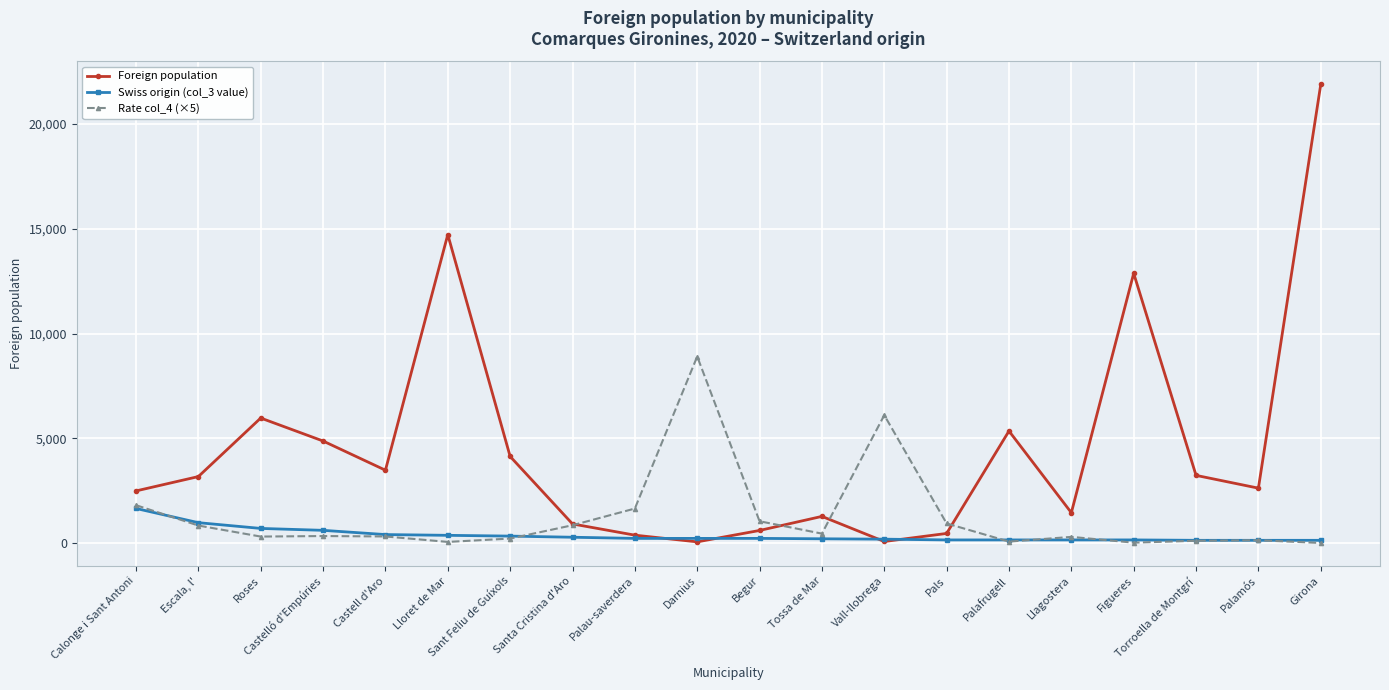

List the series in order of their peak value, lowest first.

Swiss origin (col_3 value), Rate col_4 (×5), Foreign population